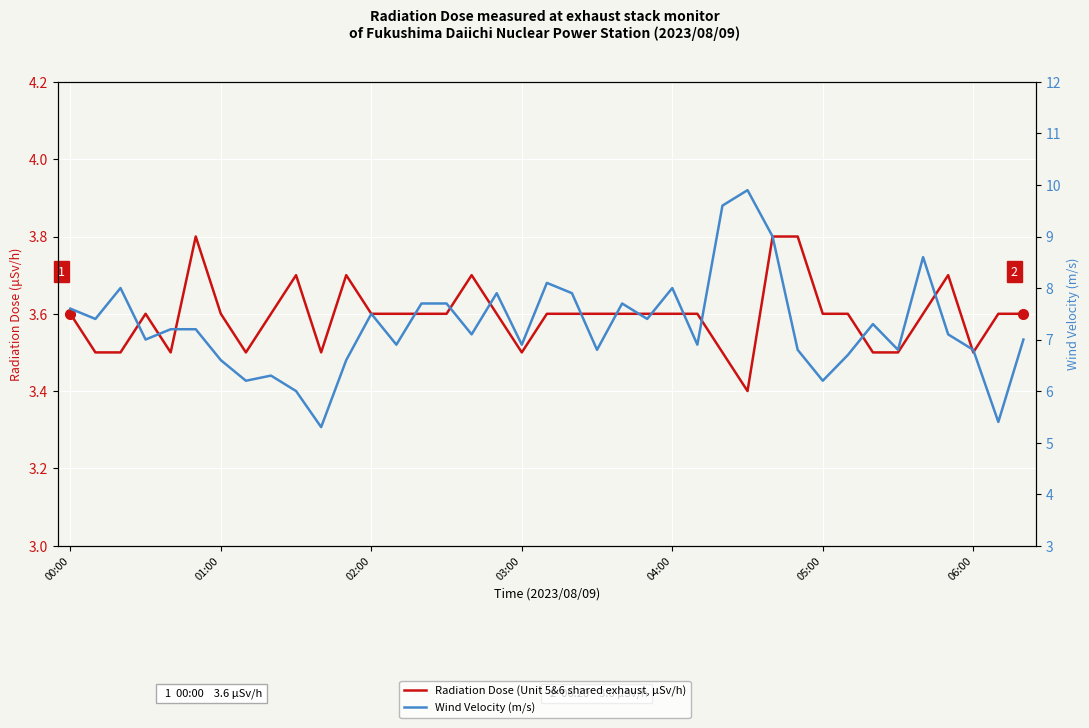

Is it true that Radiation Dose (Unit 5&6 shared exhaust, μSv/h) equals 3.6 at 15?

True